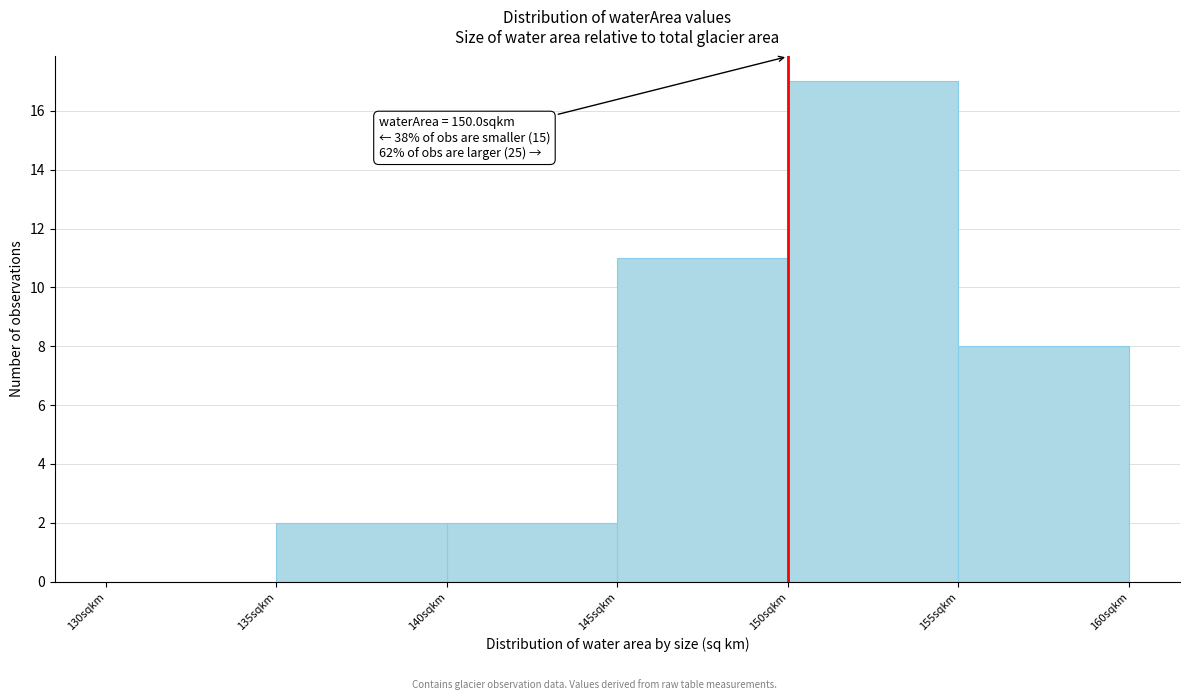

Over which range of the x-axis is the bar tallest?

150 to 155